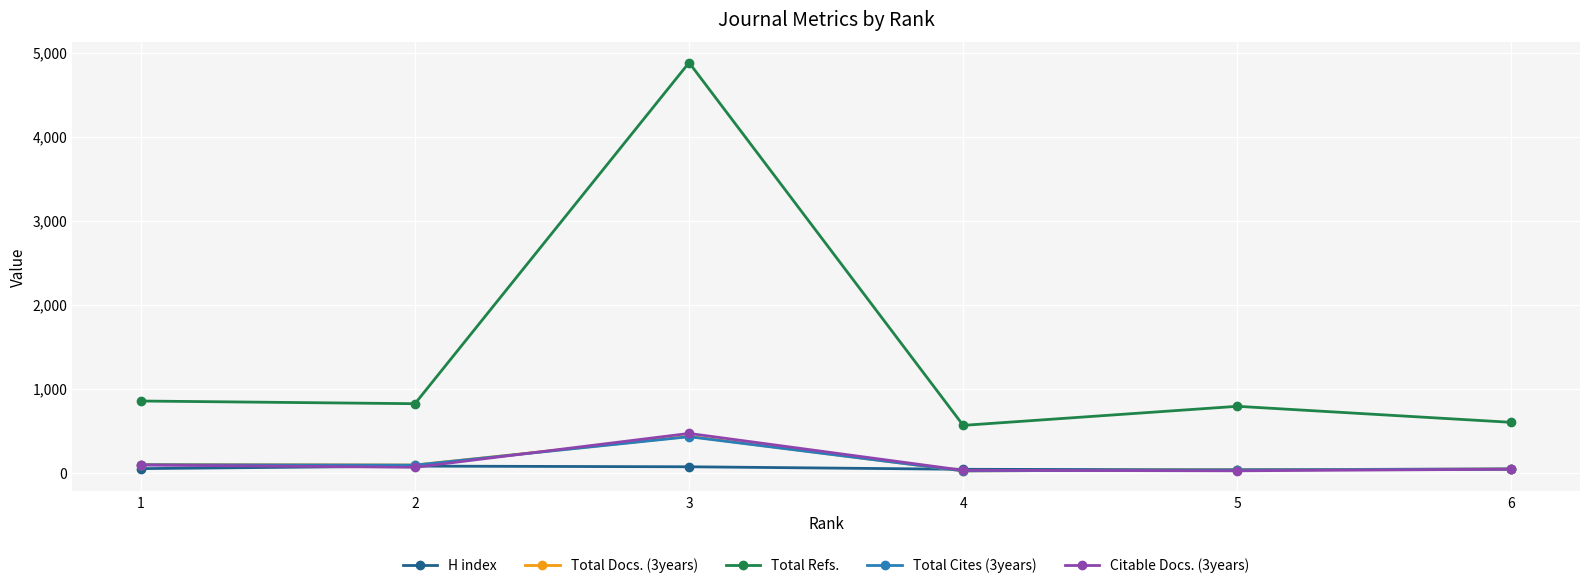

True or false: Total Refs. has more than 2 points higher than both neighbors.

False